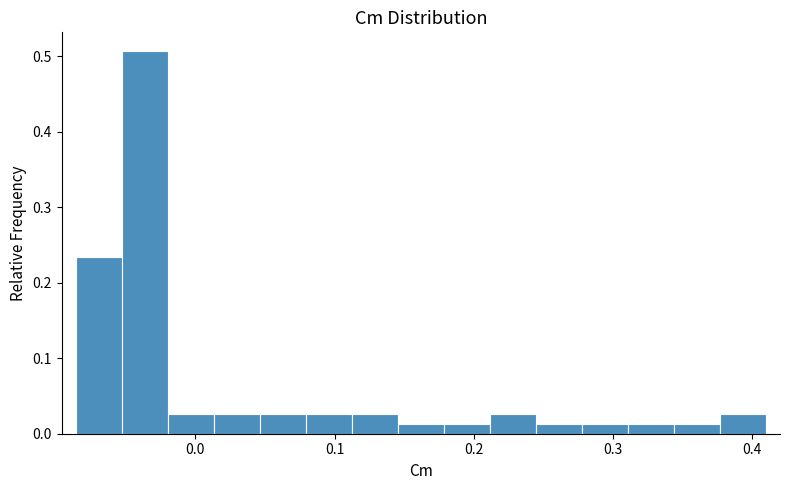

Around what value on the x-axis is the tallest bar? Give the approximate position of its centre, as read against the axis.

-0.04